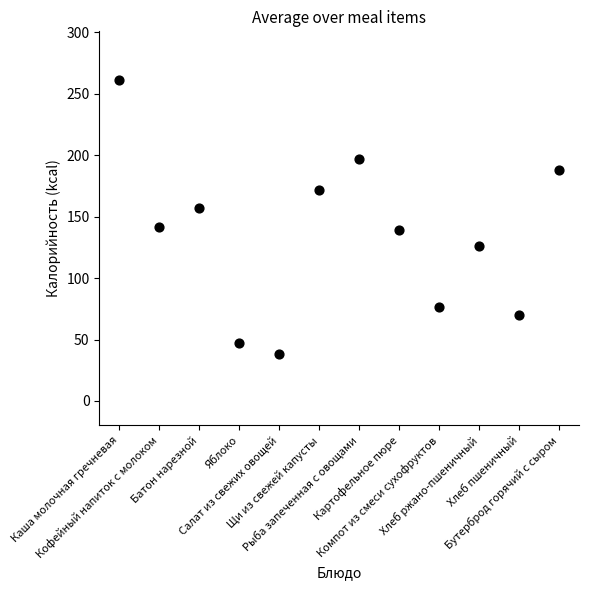

What is the average Y value?

134.6